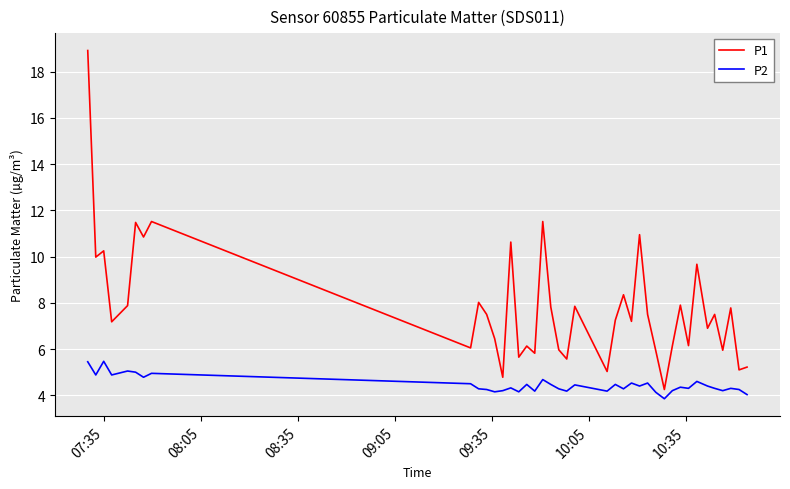

List the series in order of their peak value, lowest first.

P2, P1